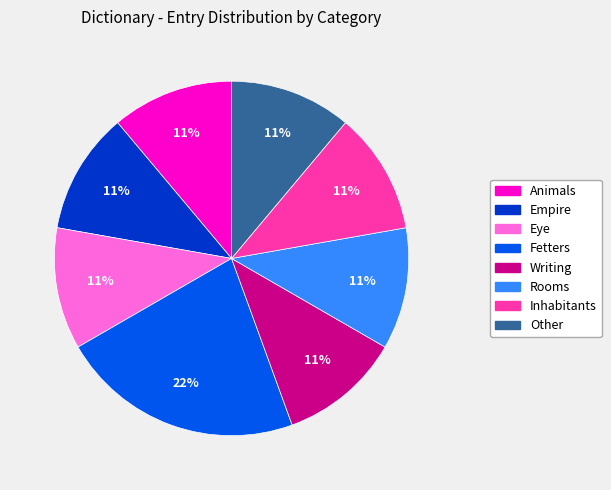

Is there any slice that represents more than half of the pie?

No